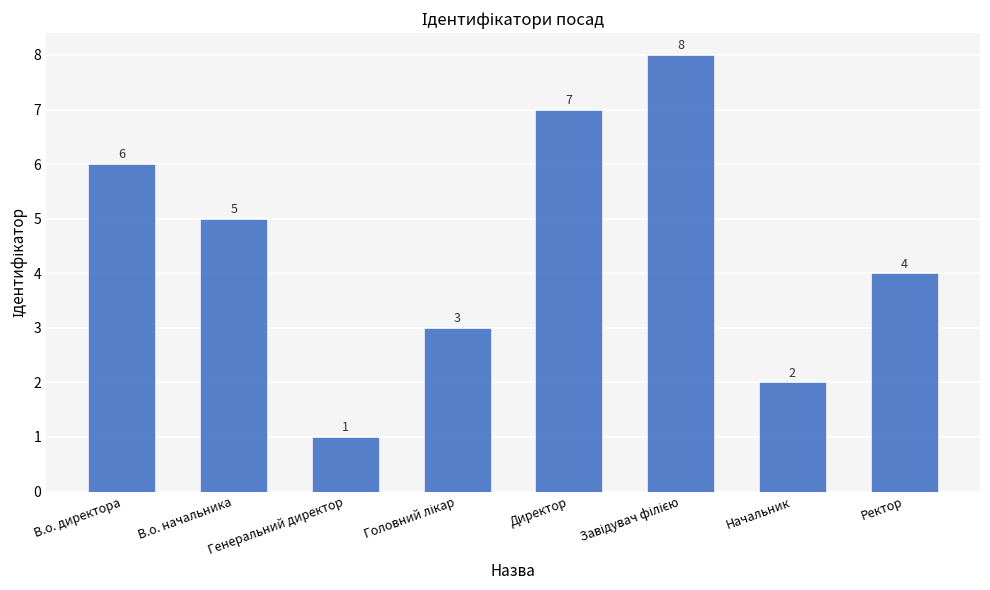

Is it true that the value at Генеральний директор is 1?

True